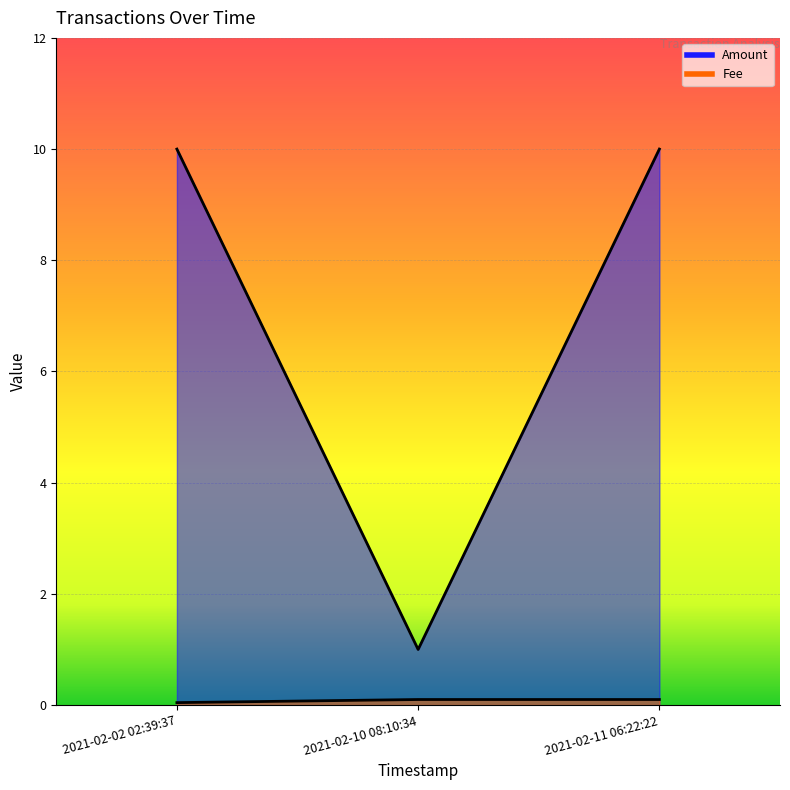

What is the label of the 3rd point from the left?

2021-02-11 06:22:22